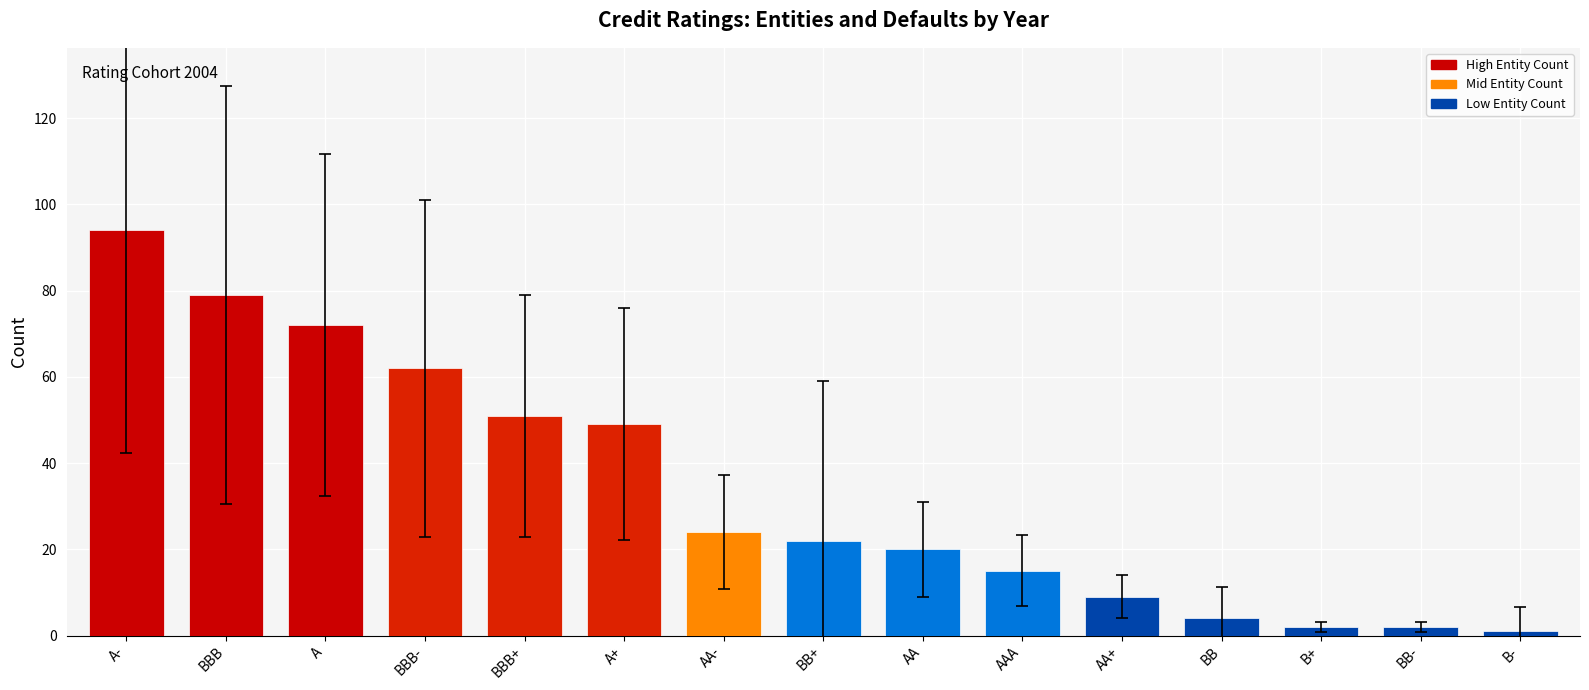

Where is the data nearest to the value 47?

A+